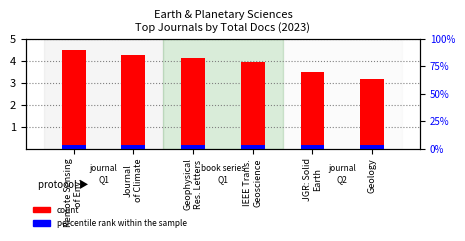

What is the average value of the count series?

3.9